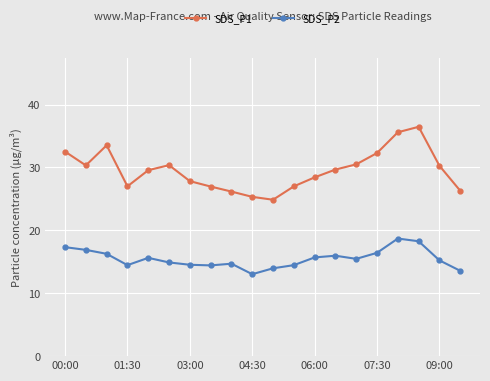

List the series in order of their overall mean, lowest first.

SDS_P2, SDS_P1